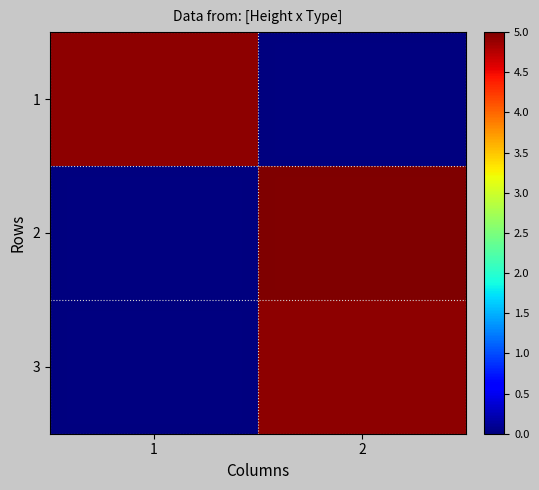

Reading right to left, transcribe all the data shown in this chart.

1: 2=0.0	1=4.9
2: 2=5.0	1=0.0
3: 2=4.9	1=0.0